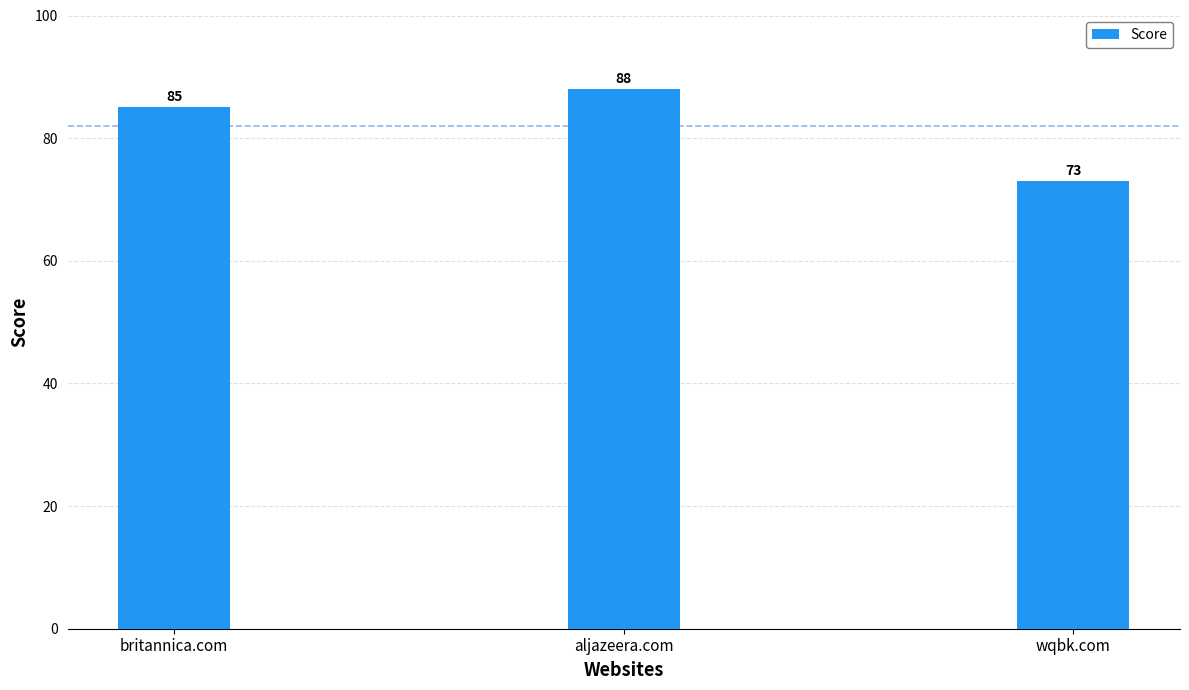

What value does the data have at wqbk.com?

73